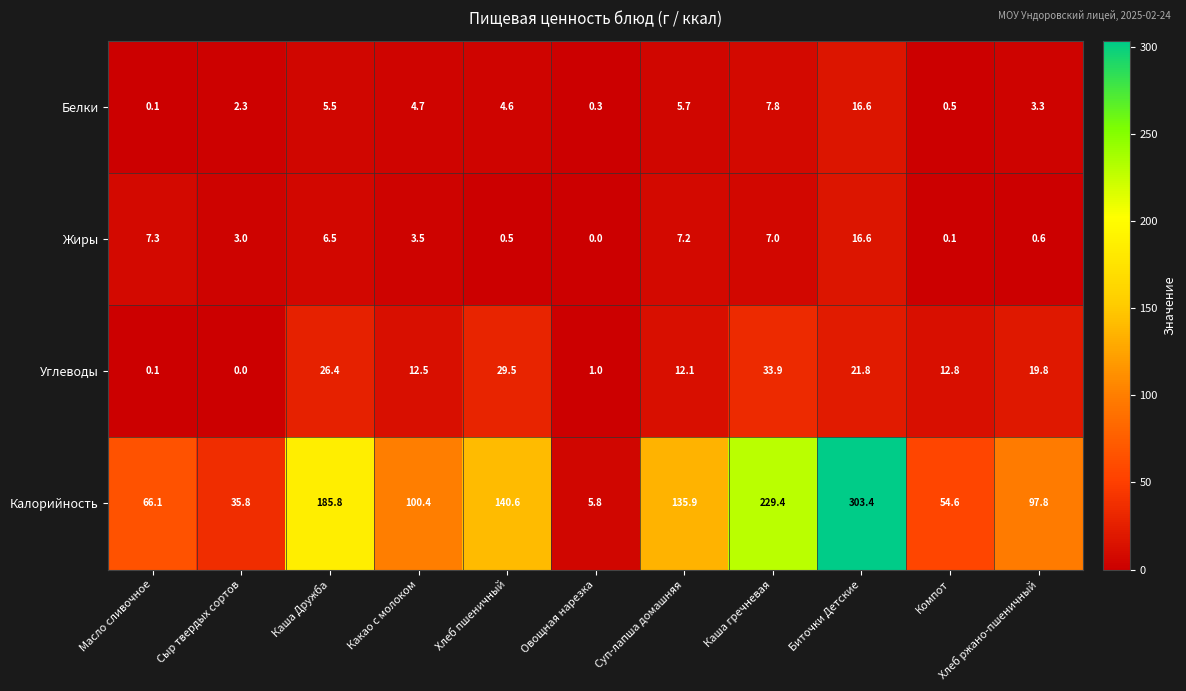

What is the approximate value of Жиры at Сыр твердых сортов?

3.0